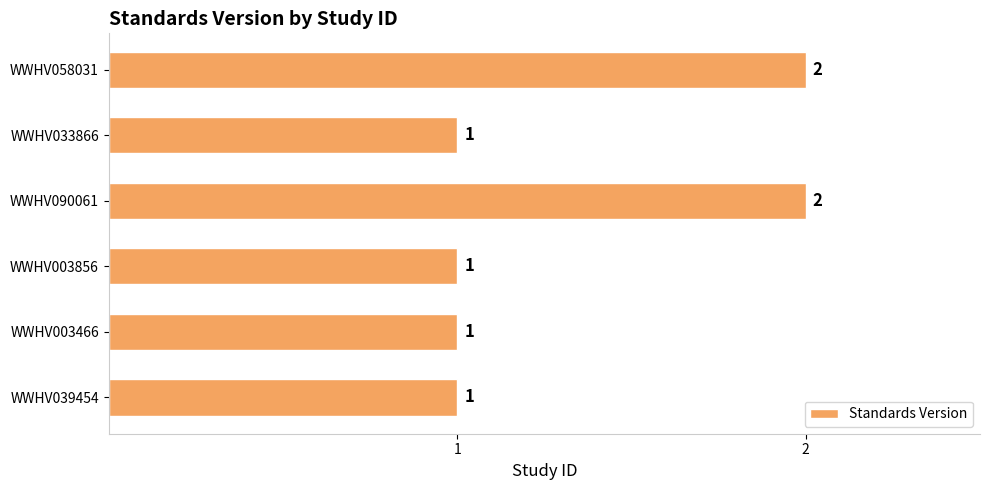

Reading top to bottom, transcribe all the data shown in this chart.

2	1	2	1	1	1